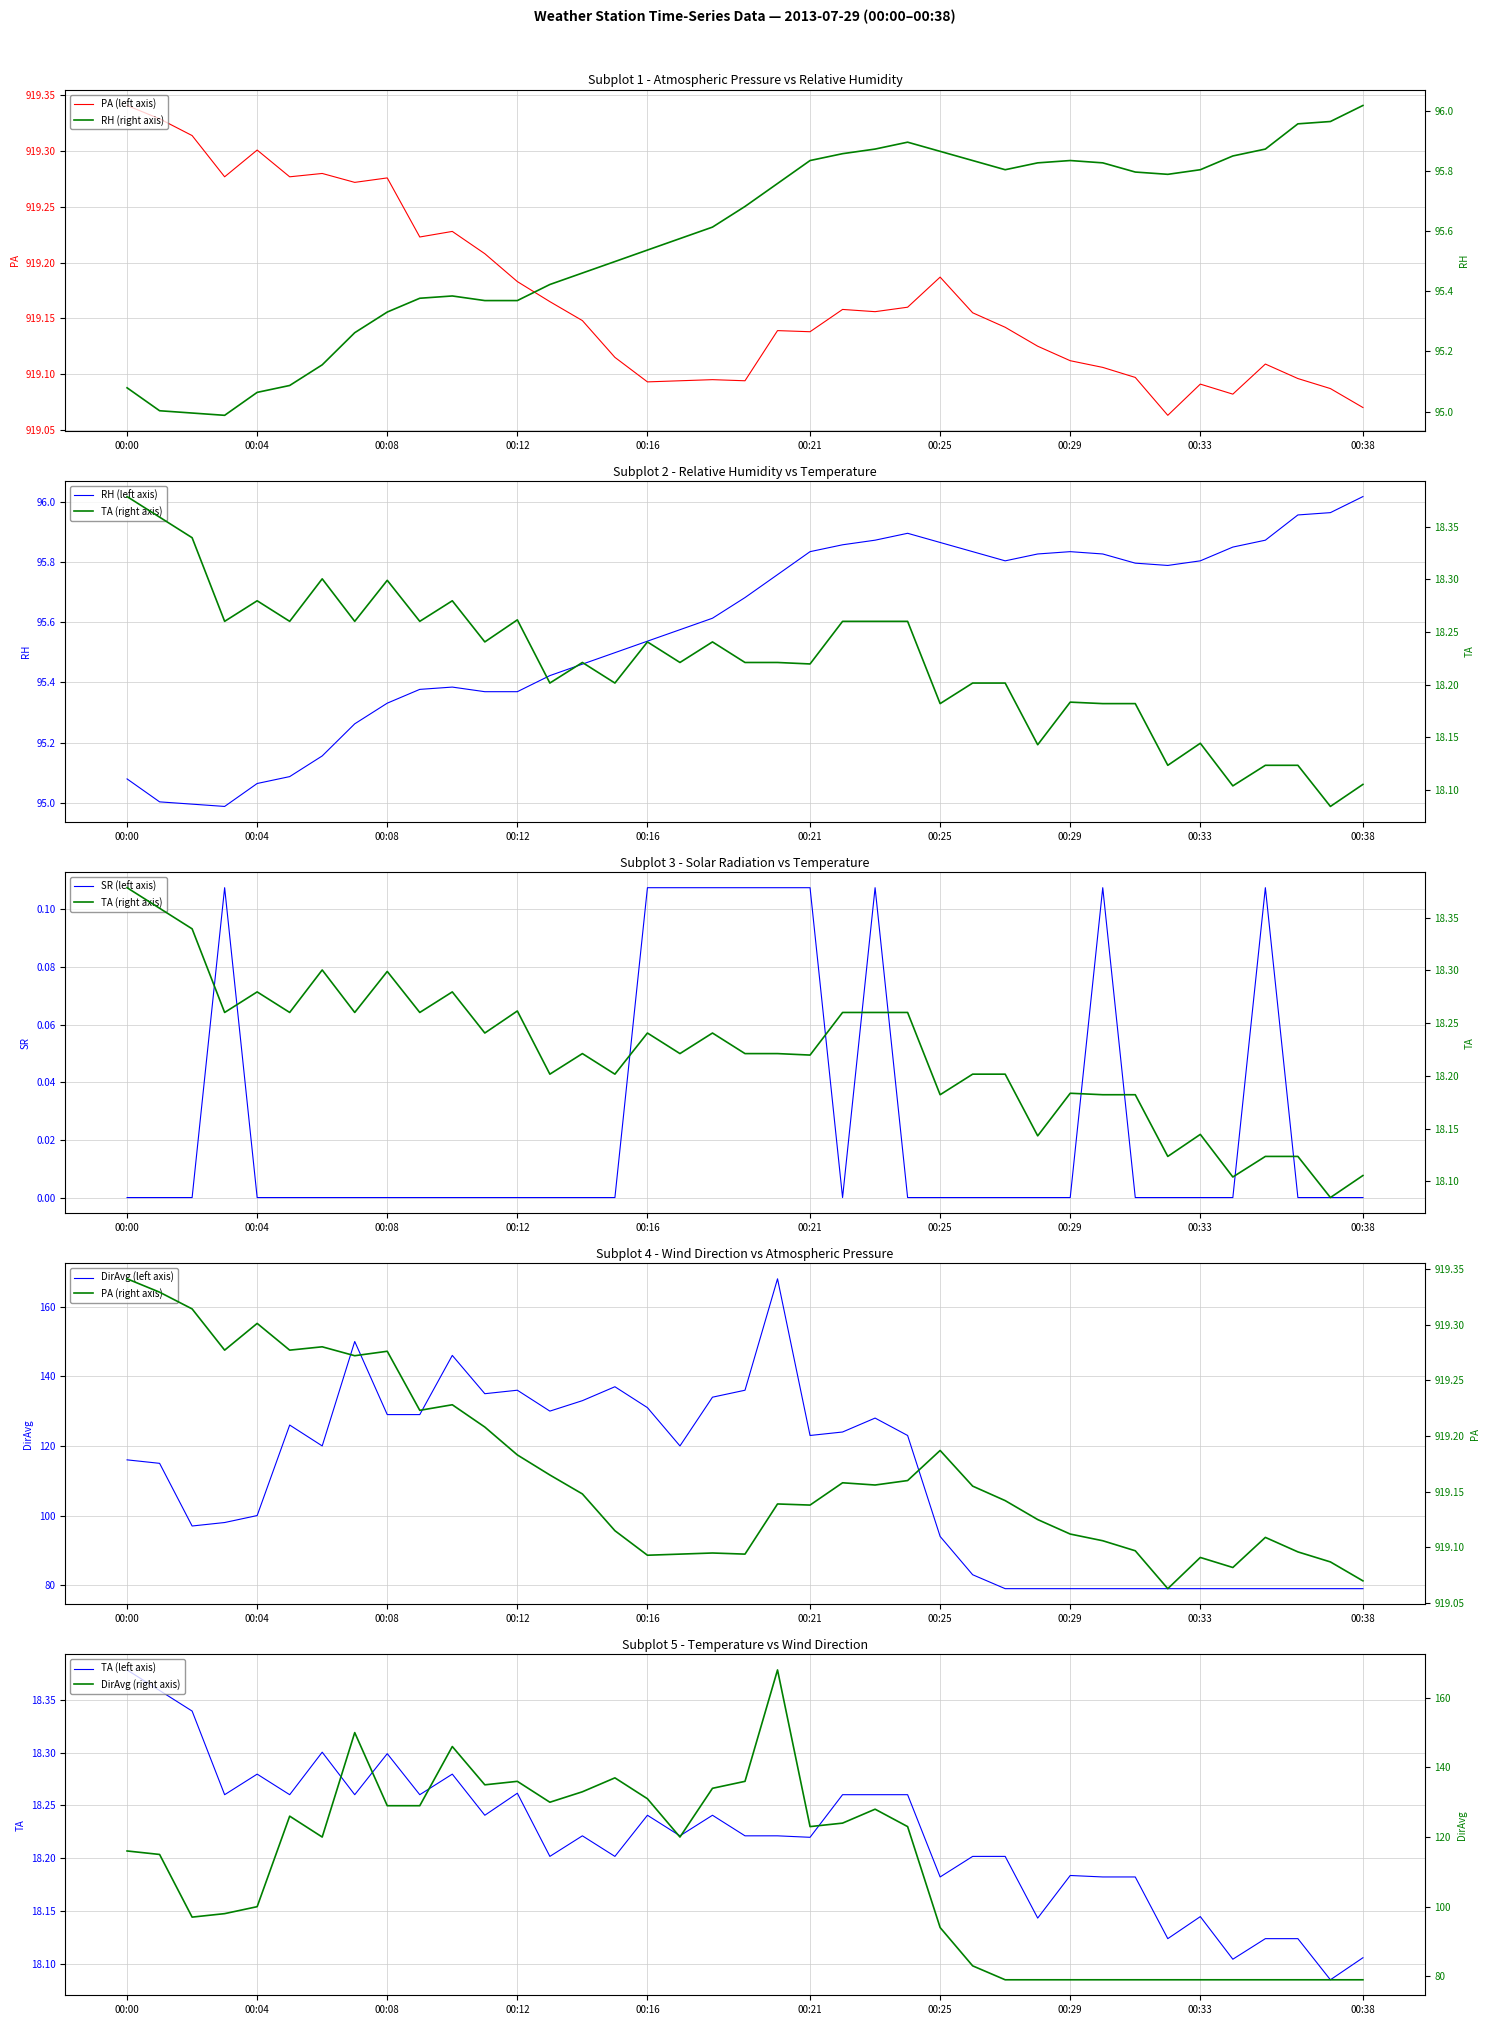

What is the sum of all TA values?

710.6